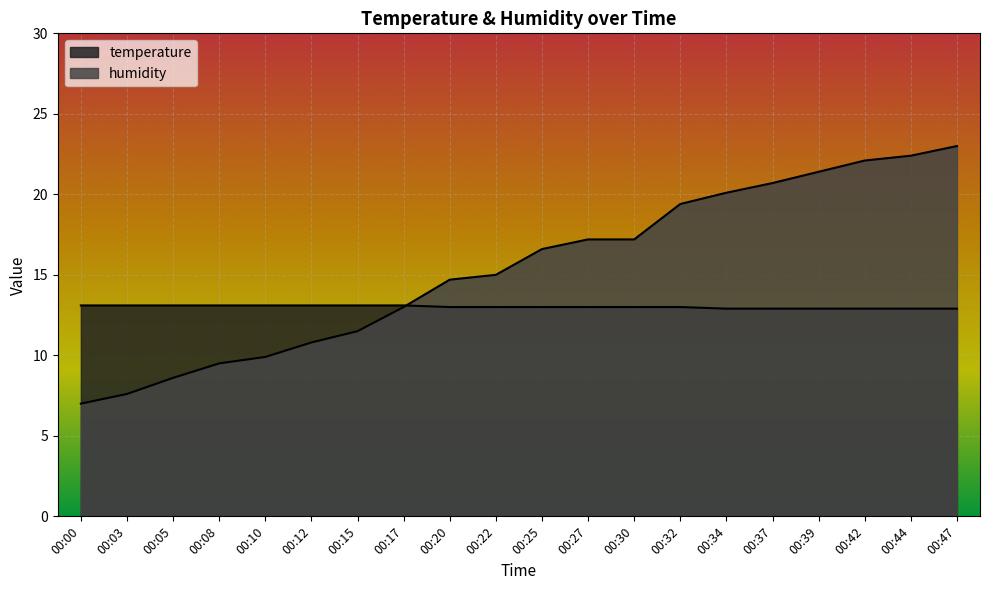

What is the value of the humidity point at the 20th from the left?

23.0